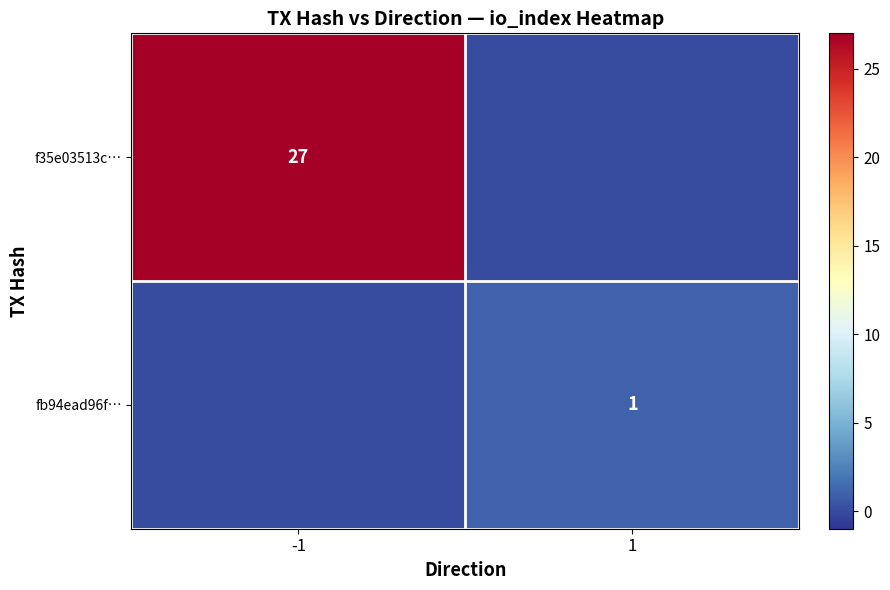

Is it true that fb94ead96f… equals 2 at 1?

False